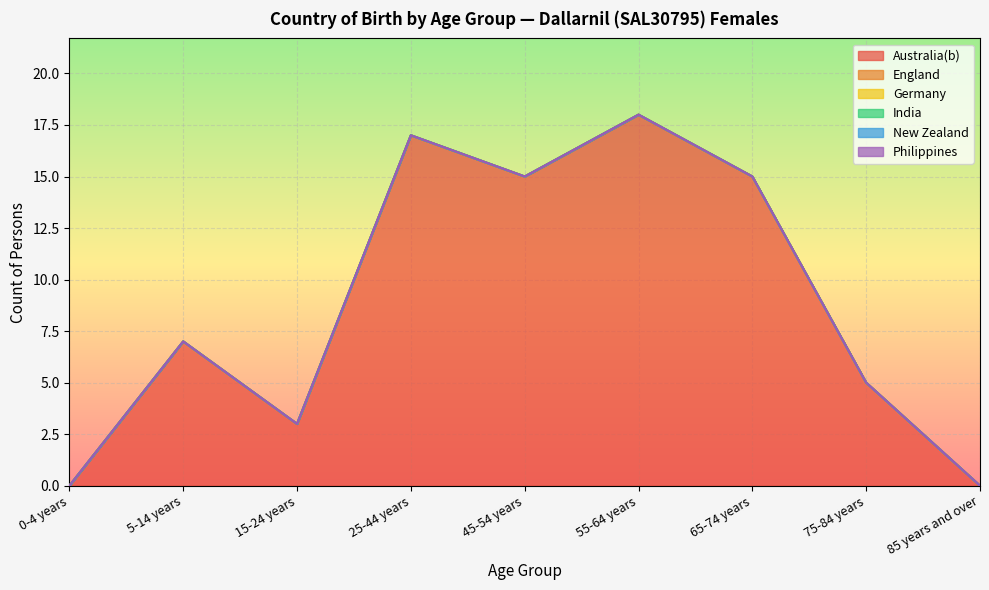

Count the number of categories in the chart.

9